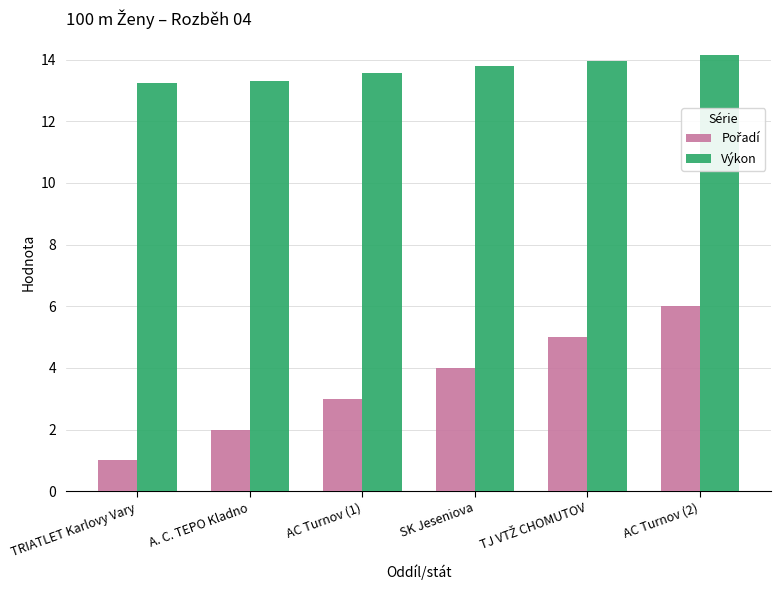

At which category does the chart reach its minimum across all series?

TRIATLET Karlovy Vary